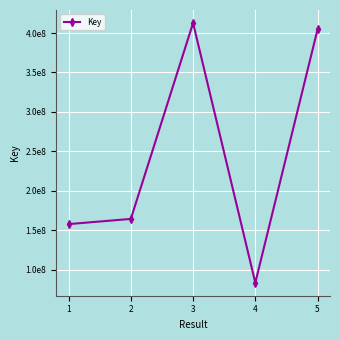

Reading left to right, extract all data points from this chart.

157768911	164349543	412742329	83430962	404562595